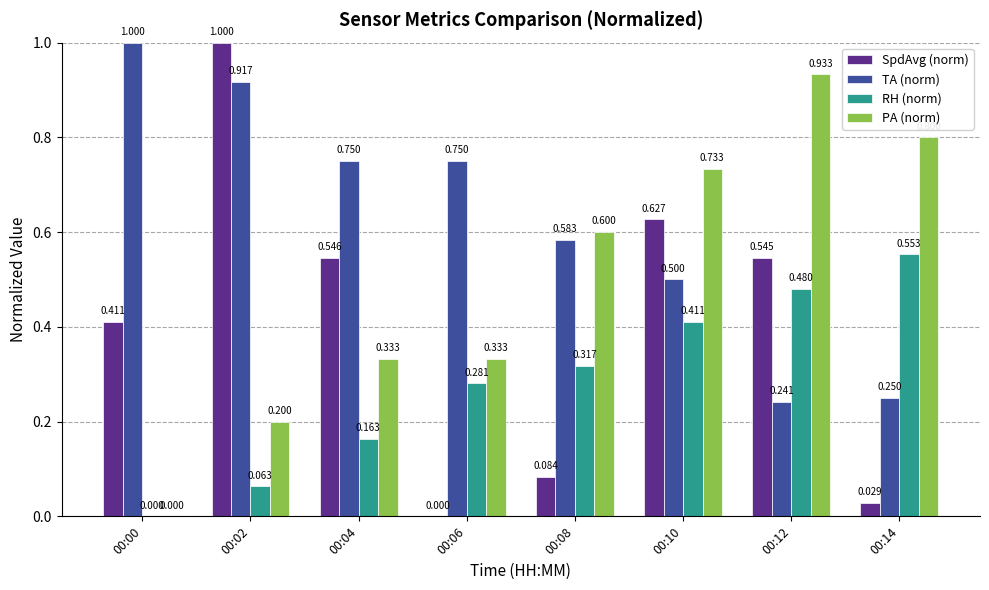

Which series changed the most between 00:00 and 00:02?

SpdAvg (norm)